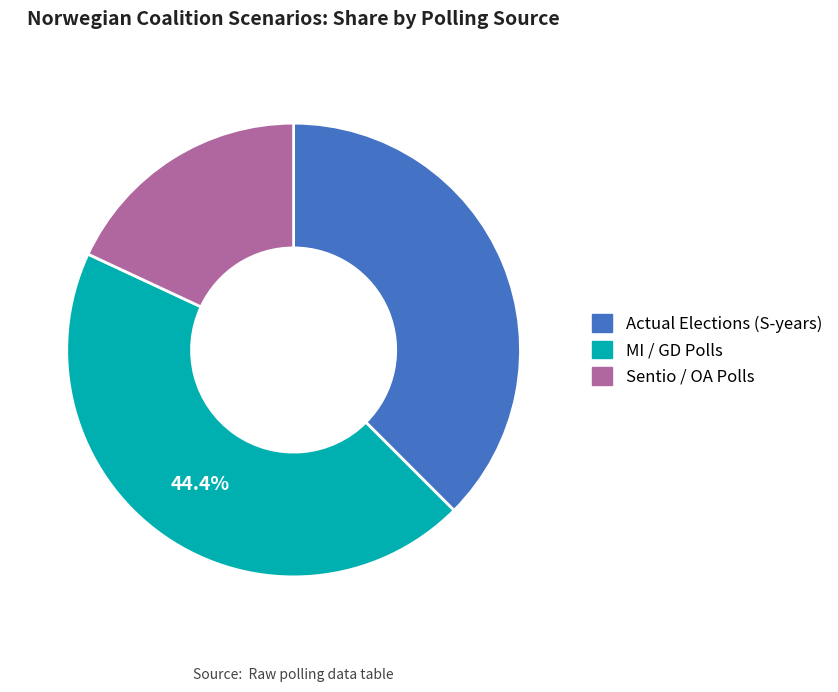

What is the smallest slice in the pie chart?

Sentio / OA Polls